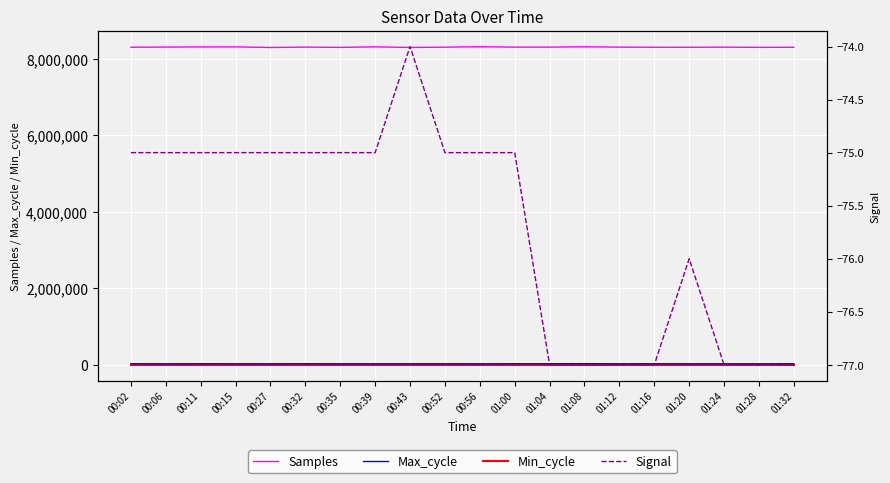

What is the difference between the highest and lowest values at 00:15?

8316129